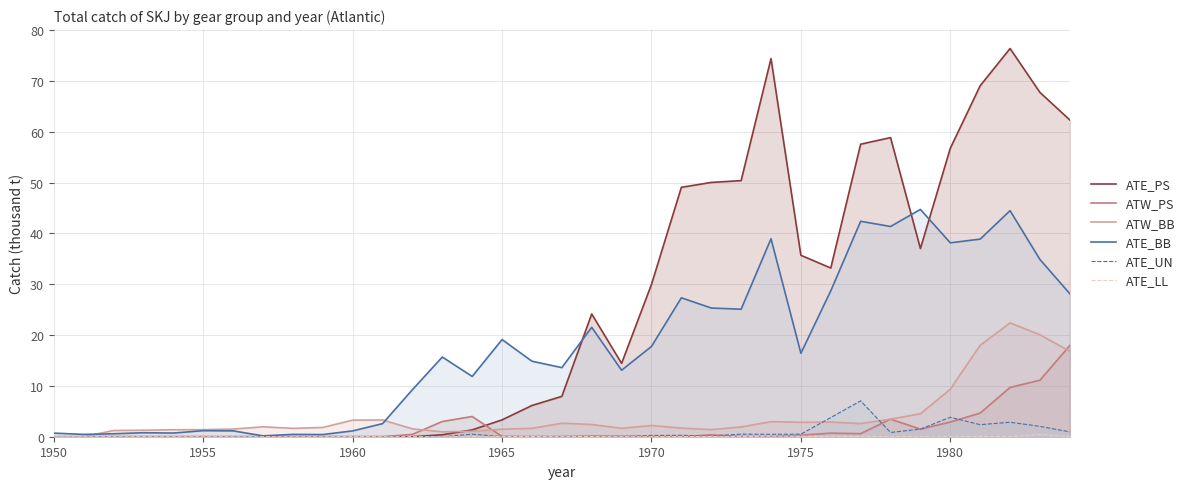

Rank the series by their maximum value, from highest to lowest.

ATE_PS, ATE_BB, ATW_BB, ATW_PS, ATE_UN, ATE_LL